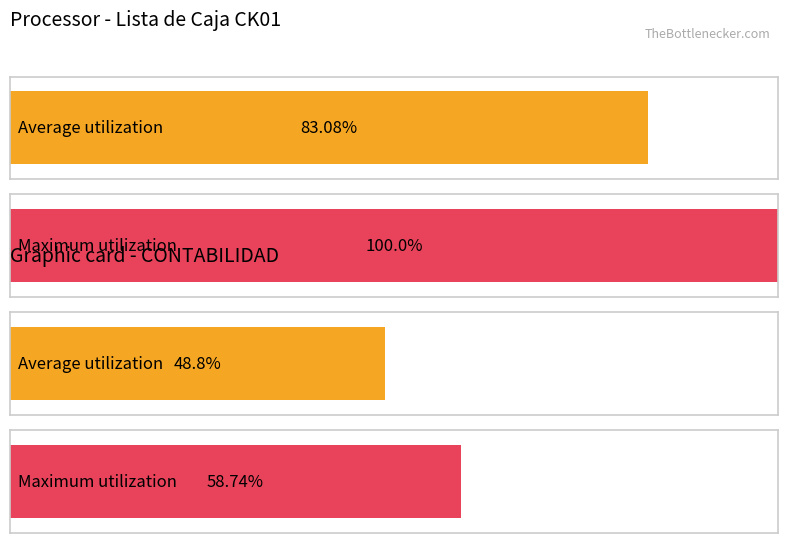

How many categories are shown in the chart?

2